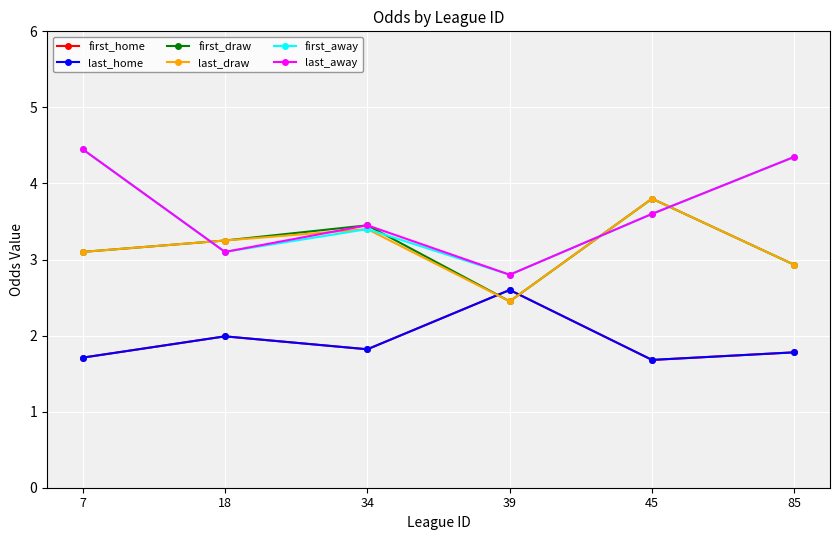

At which category is the sum across all series the highest?

7